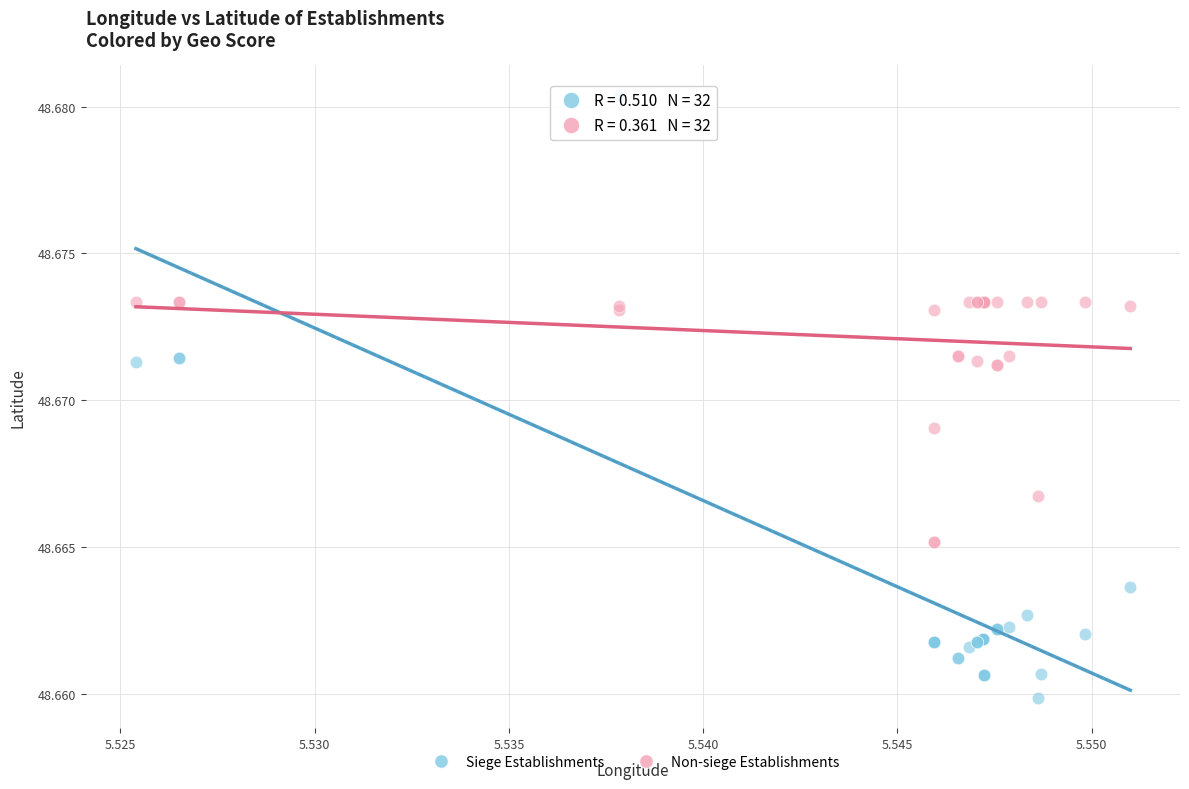

Which series reaches the maximum Y coordinate?

Siege Establishments